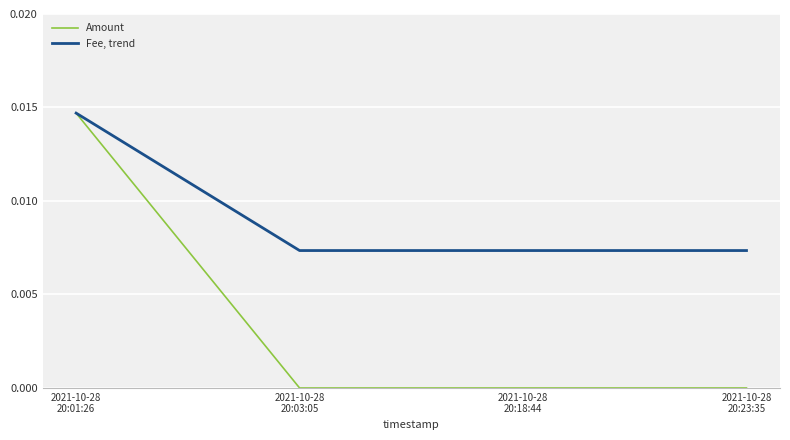

Which series has the largest total across all categories?

Fee, trend